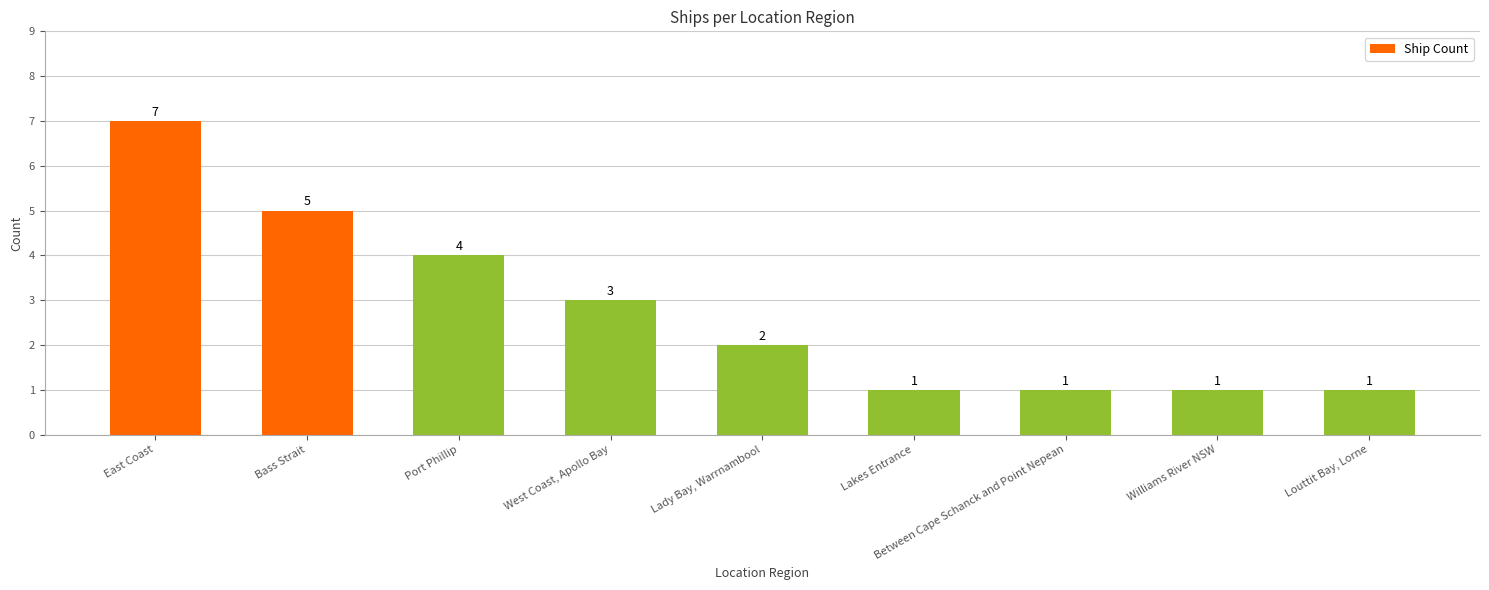

How many series are shown in this chart?

1